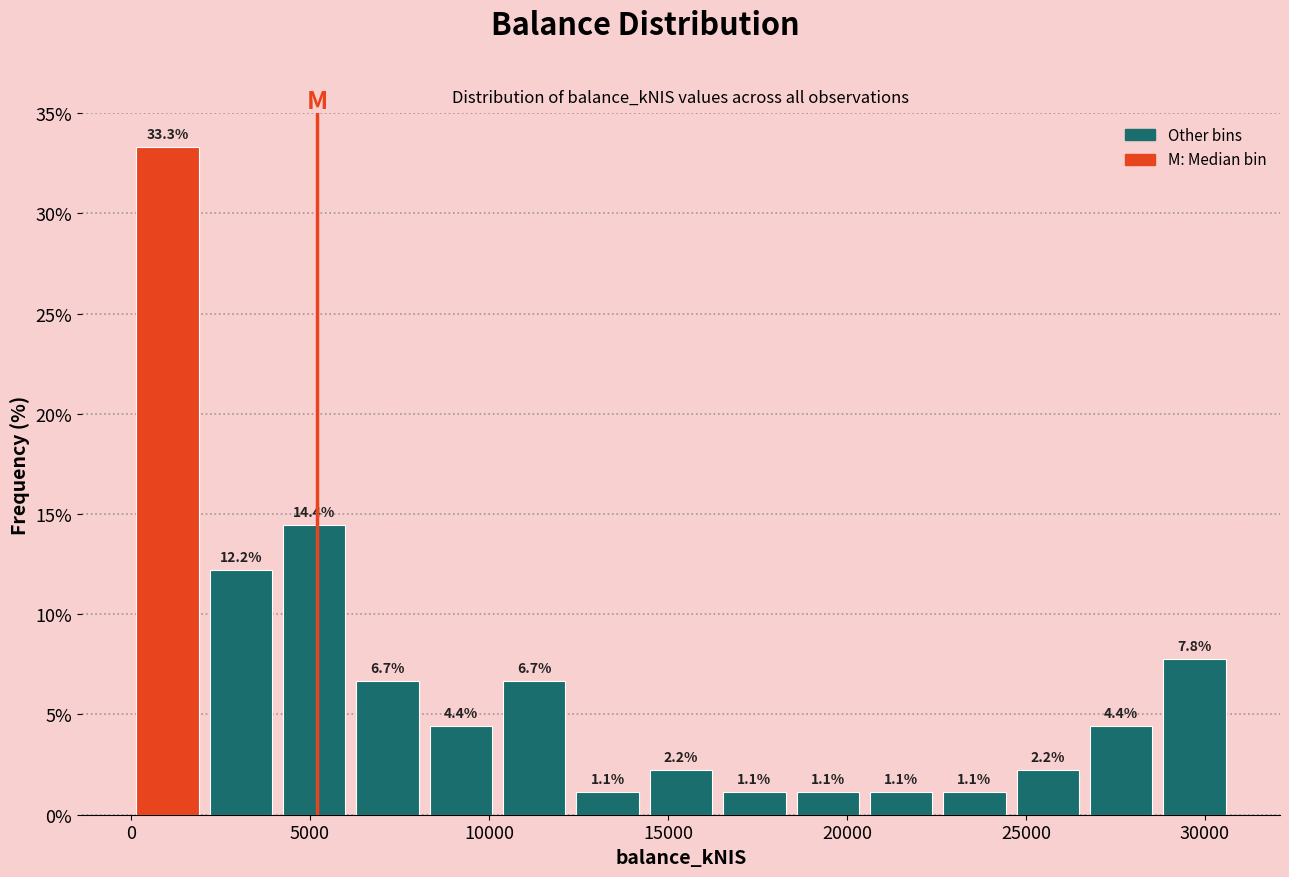

Which range on the x-axis has the tallest bar?

0 to 2000